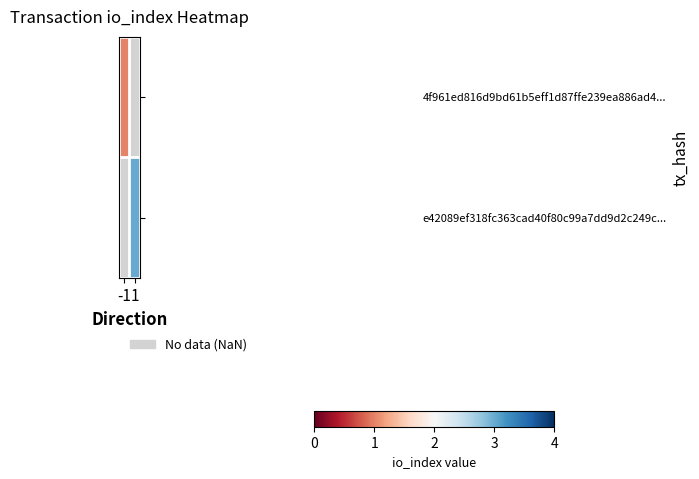

List the labels in order of e42089ef318fc363cad40f80c99a7dd9d2c249c... value, largest first.

-1, 1